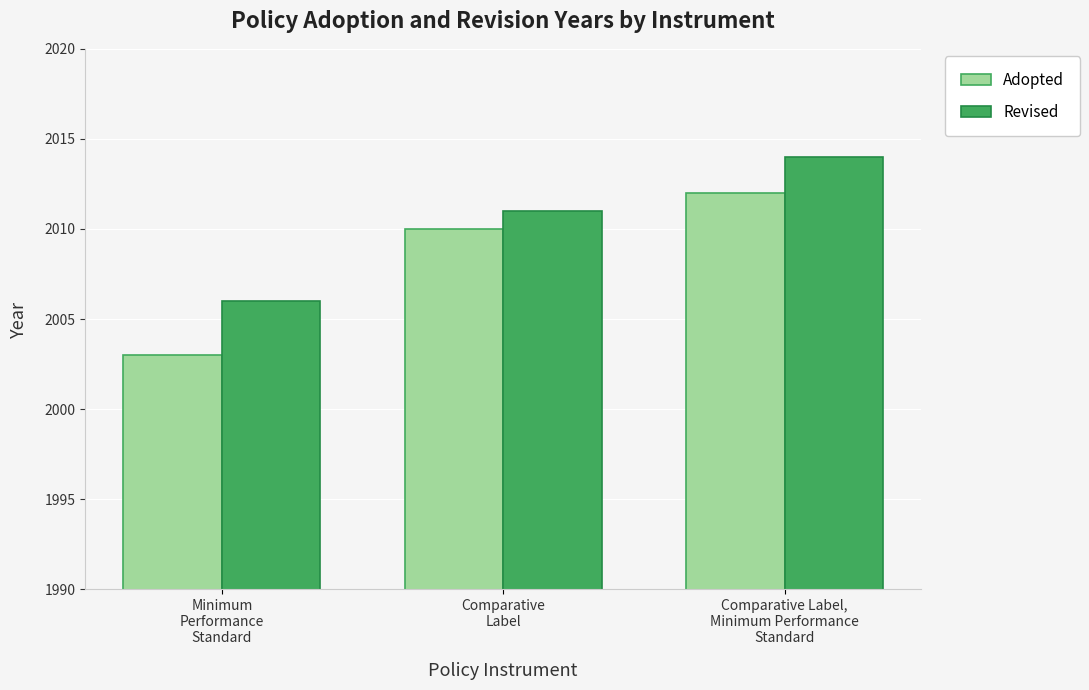

Reading left to right, list all the values displayed in this chart.

Adopted: 2003	2010	2012
Revised: 2006	2011	2014